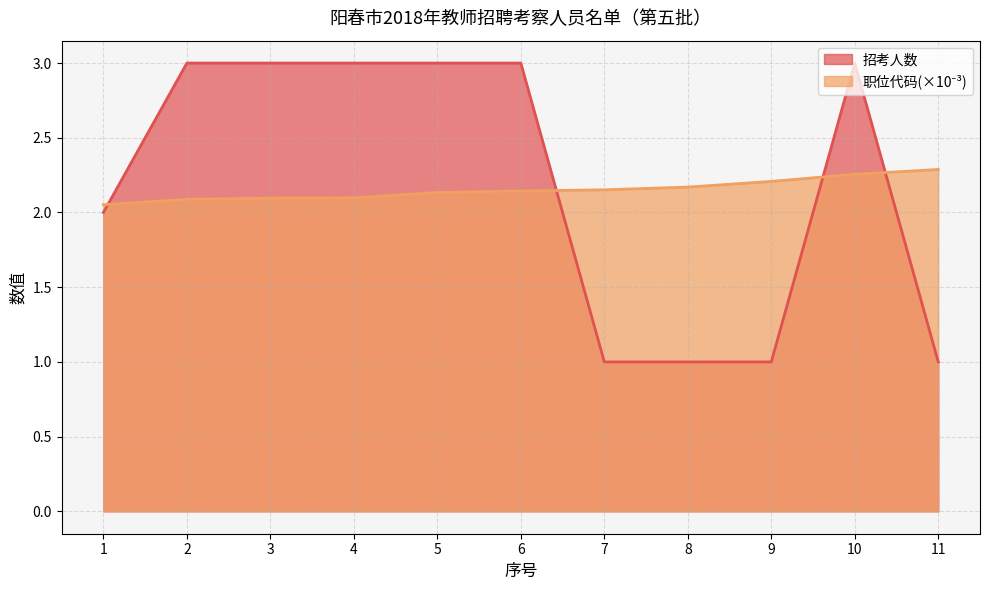

Does the chart have visible grid lines?

Yes